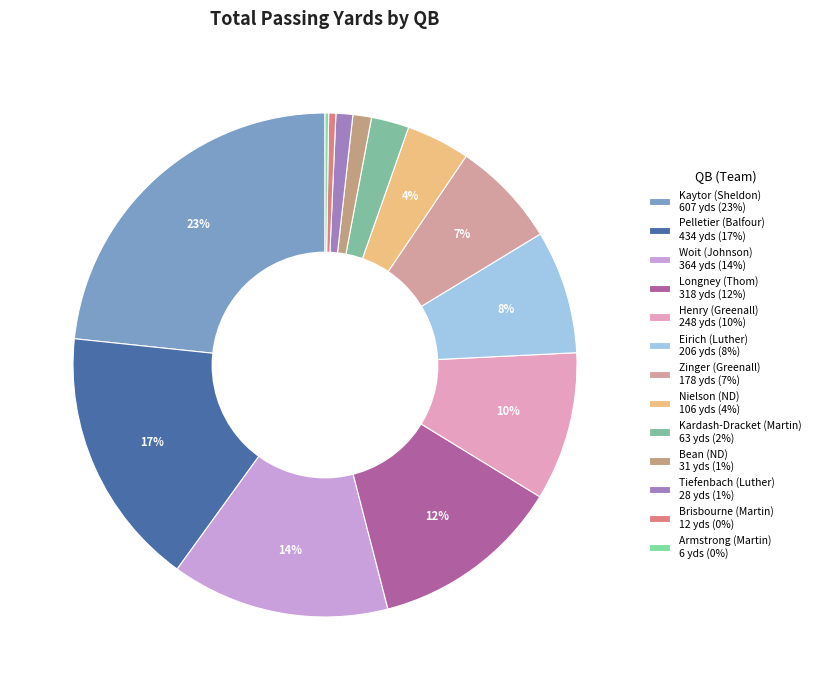

Does Henry (Greenall) represent more than half of the total?

No